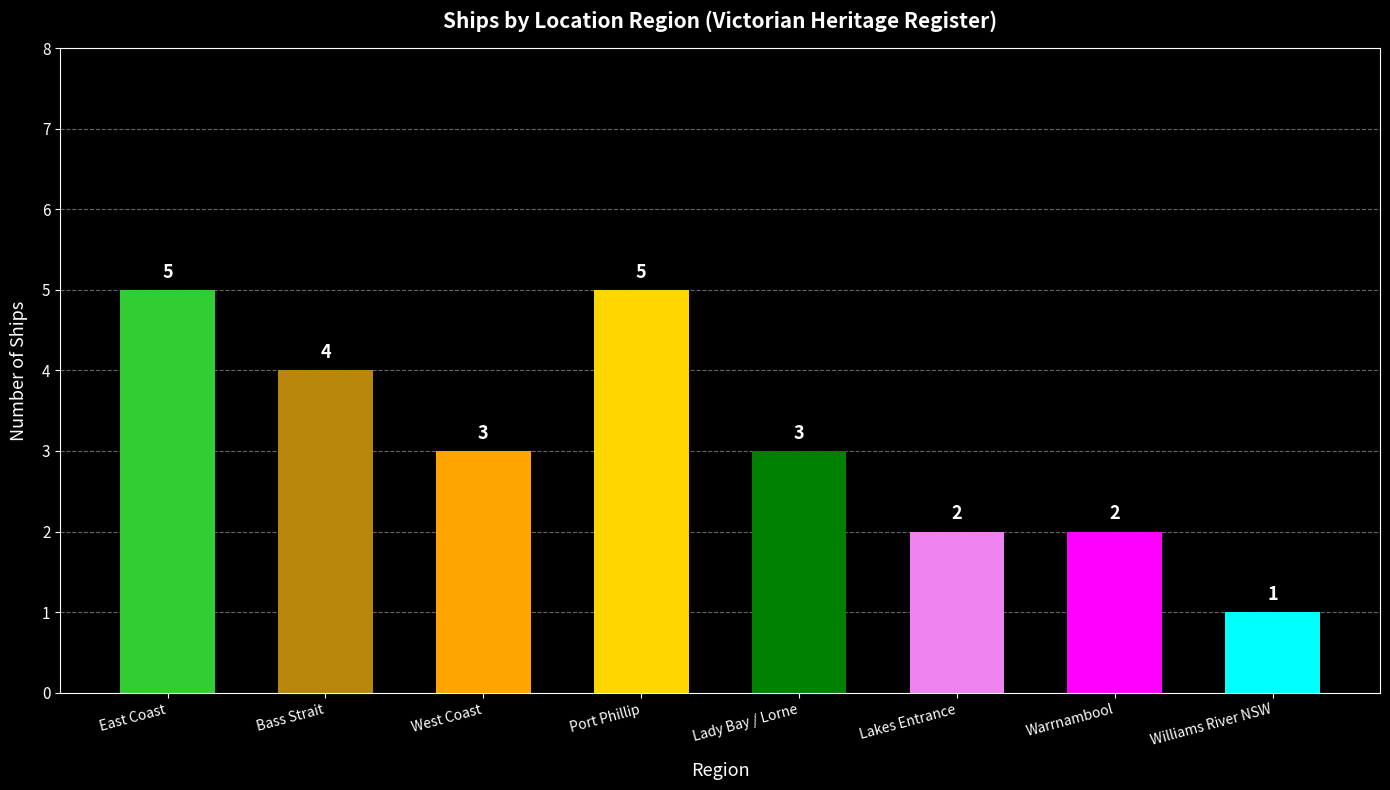

What is the ratio of the value at Bass Strait to the value at Williams River NSW?

4.0